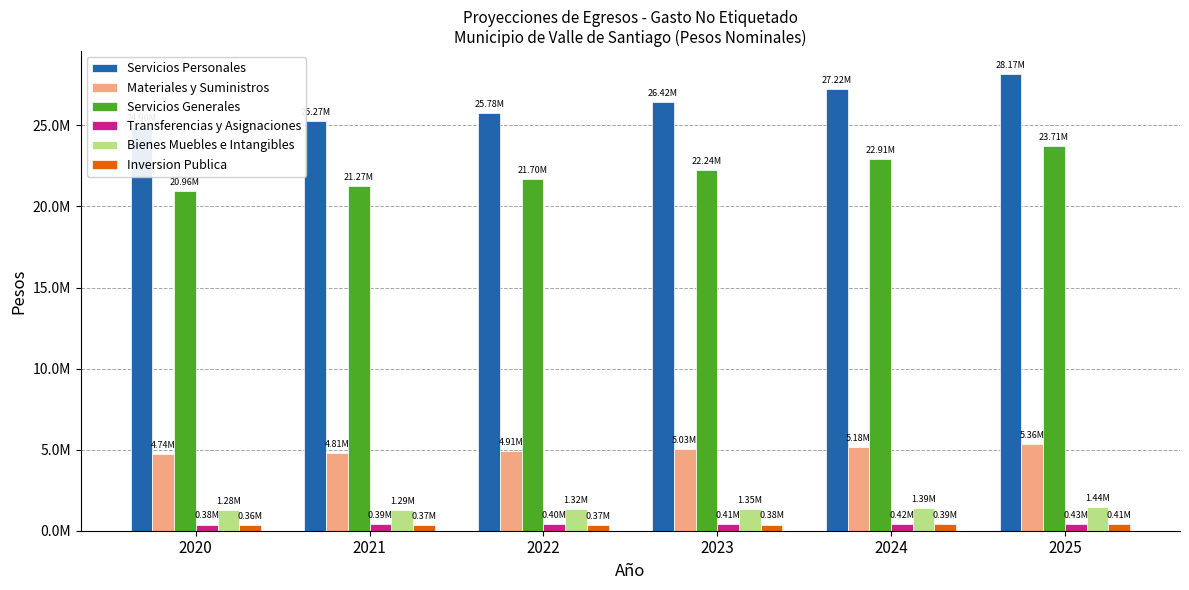

Are the bars horizontal?

No